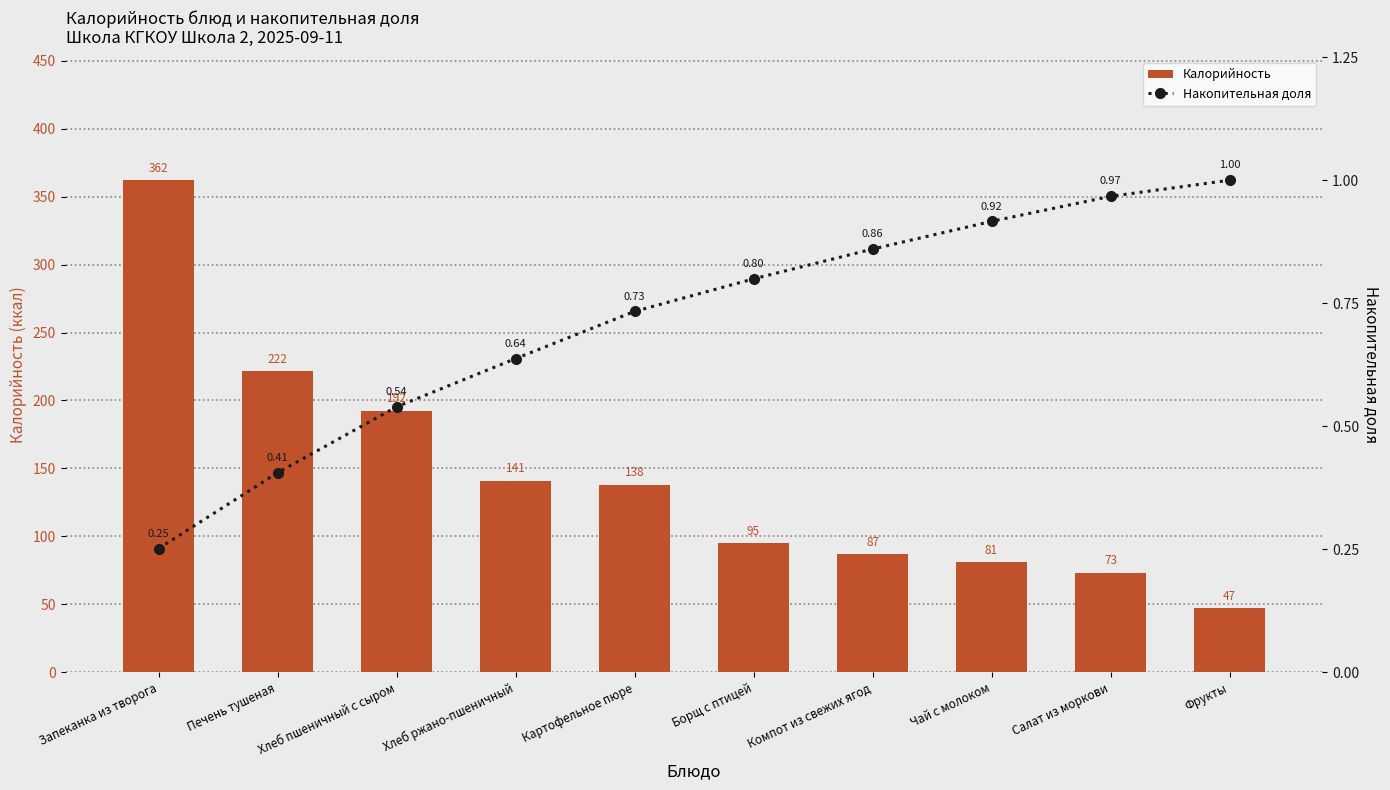

Rank the series at Хлеб ржано-пшеничный from highest to lowest value.

Калорийность, Накопительная доля